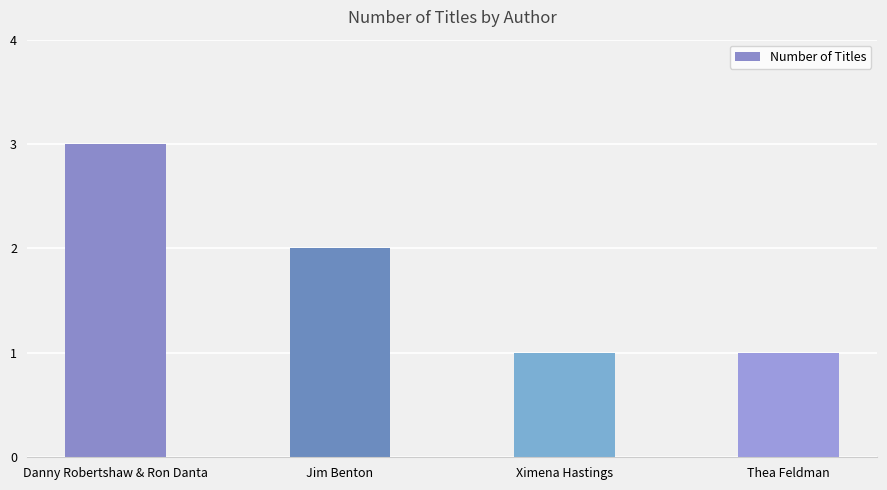

What is the label of the 2nd bar from the right?

Ximena Hastings